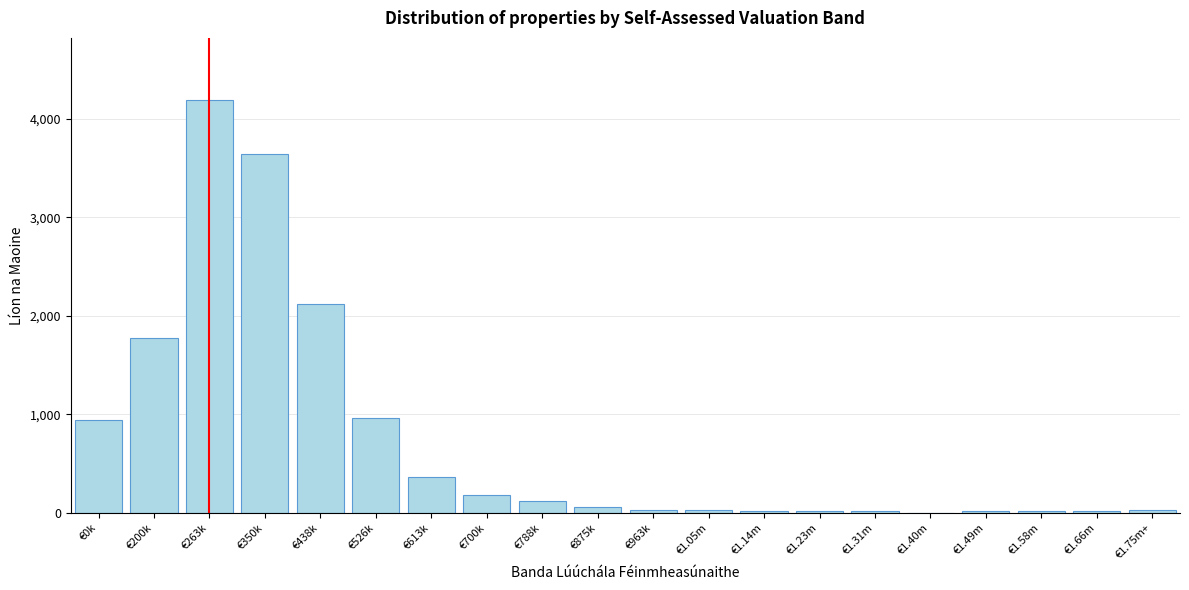

What is the change in value from €263k to €613k?

-3832.5